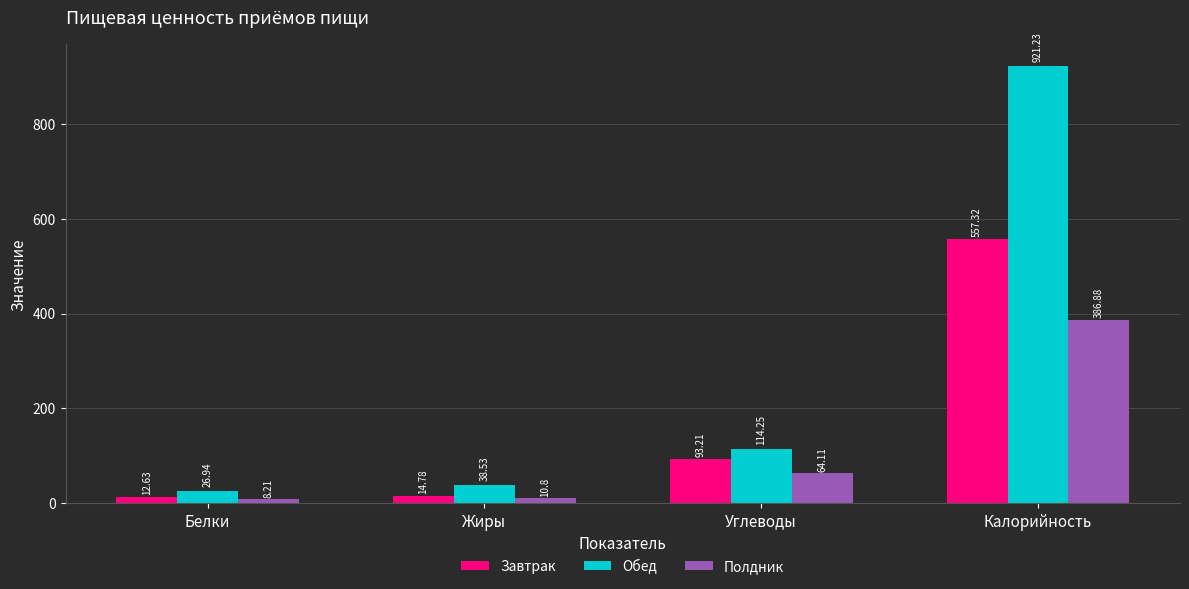

At which label does Обед reach its peak?

Калорийность